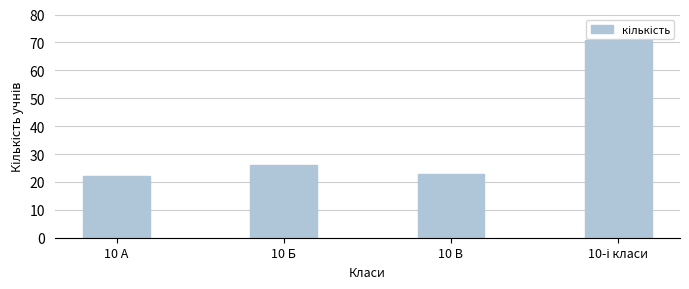

True or false: the data shows 23 at 10 В.

True